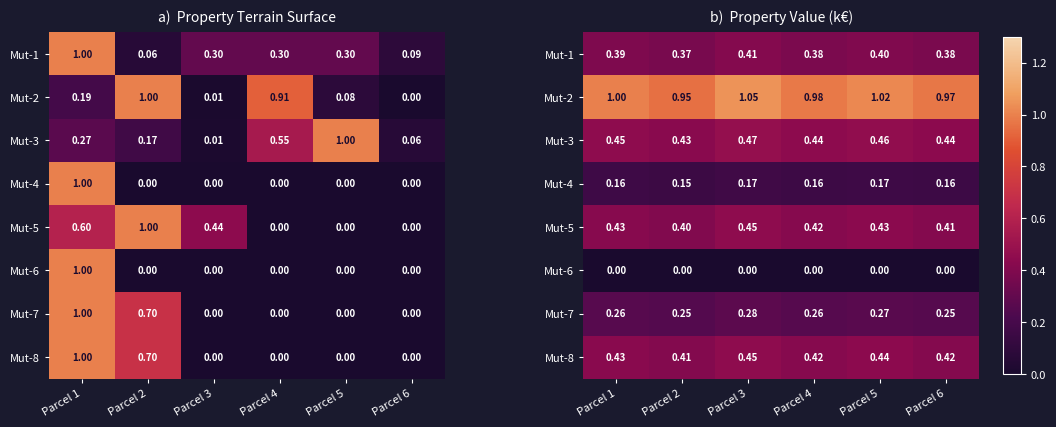

At which category is the sum across all series the highest?

Parcel 3